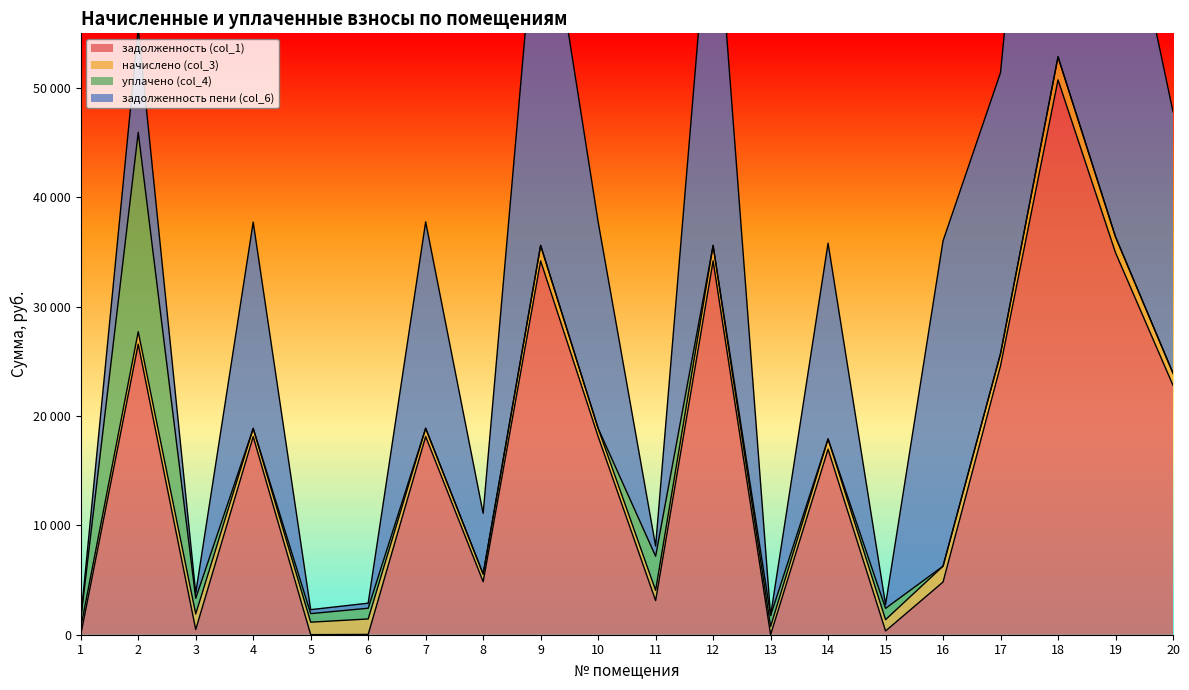

What is the sum of all задолженность (col_1) values?

313034.5